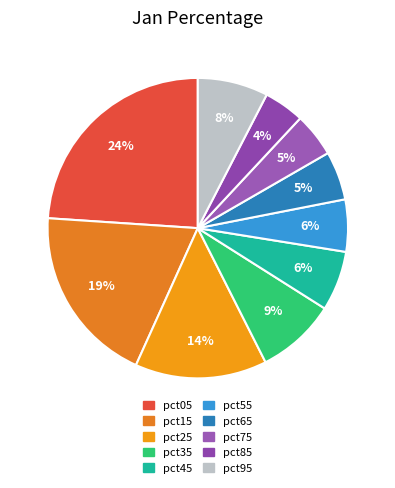

To the nearest percent, what is the combined percentage of pct45 and pct35?

15%